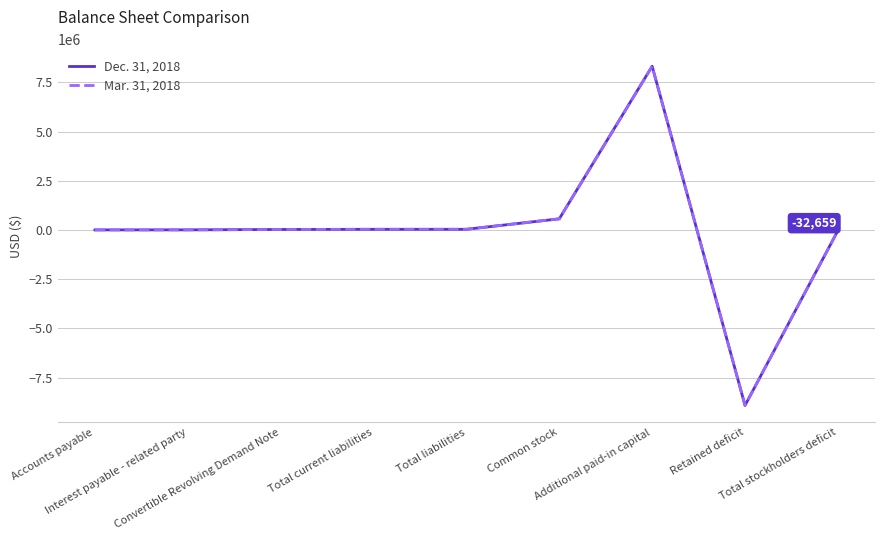

What is the sum of all Mar. 31, 2018 values?

28211